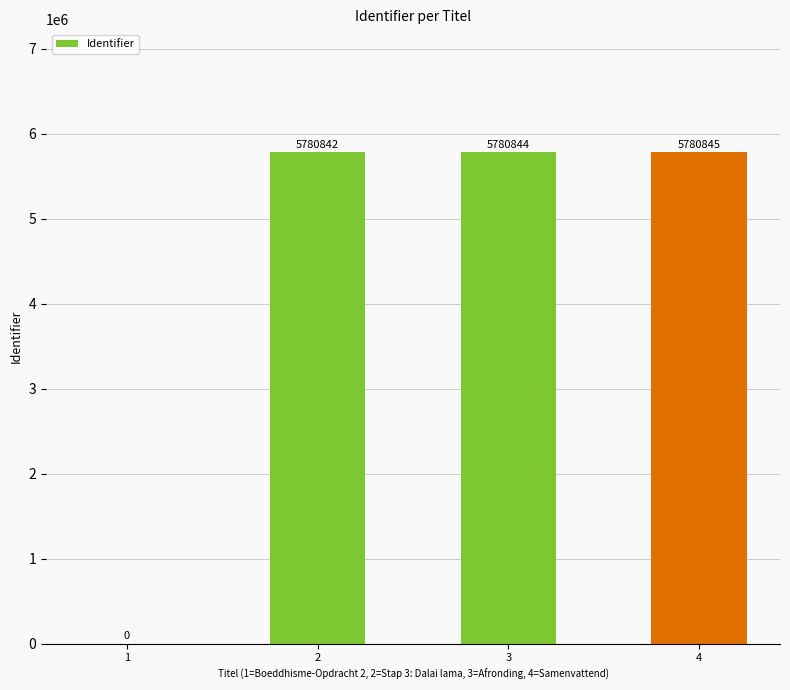

What is the change in value from 3 to 4?

+1